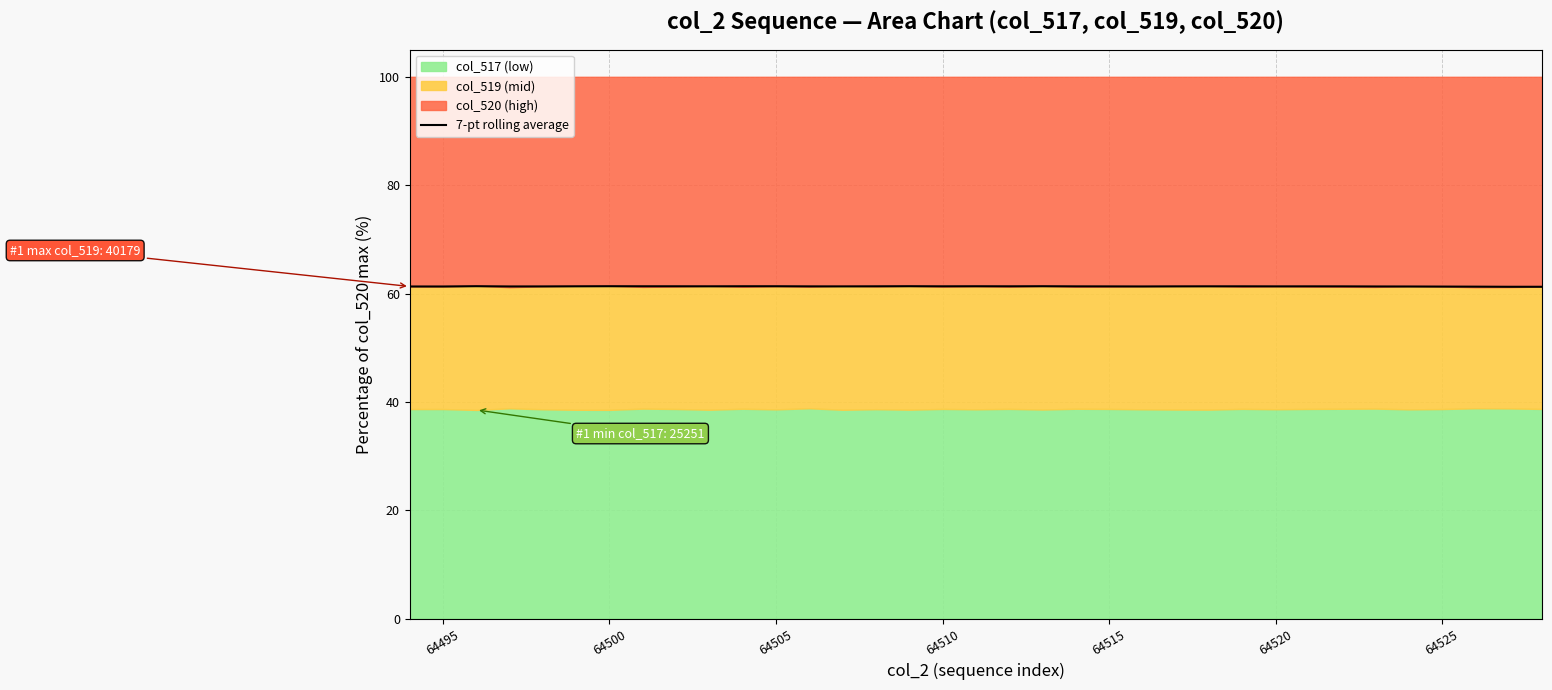

Is it true that 7-pt rolling average equals 61.4 at 64505?

True